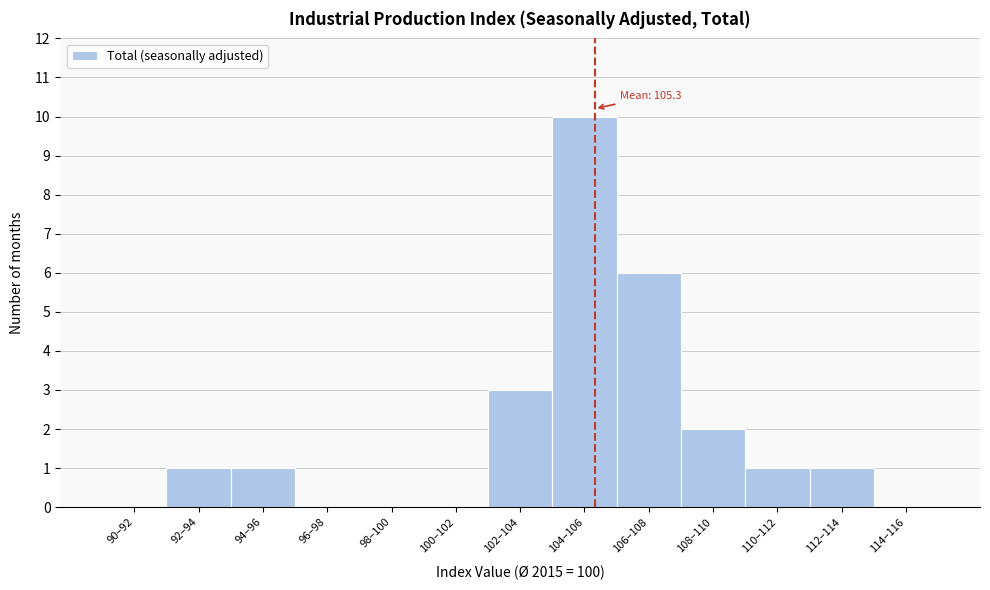

Reading right to left, extract all data points from this chart.

114–116=0	112–114=1	110–112=1	108–110=2	106–108=6	104–106=10	102–104=3	100–102=0	98–100=0	96–98=0	94–96=1	92–94=1	90–92=0